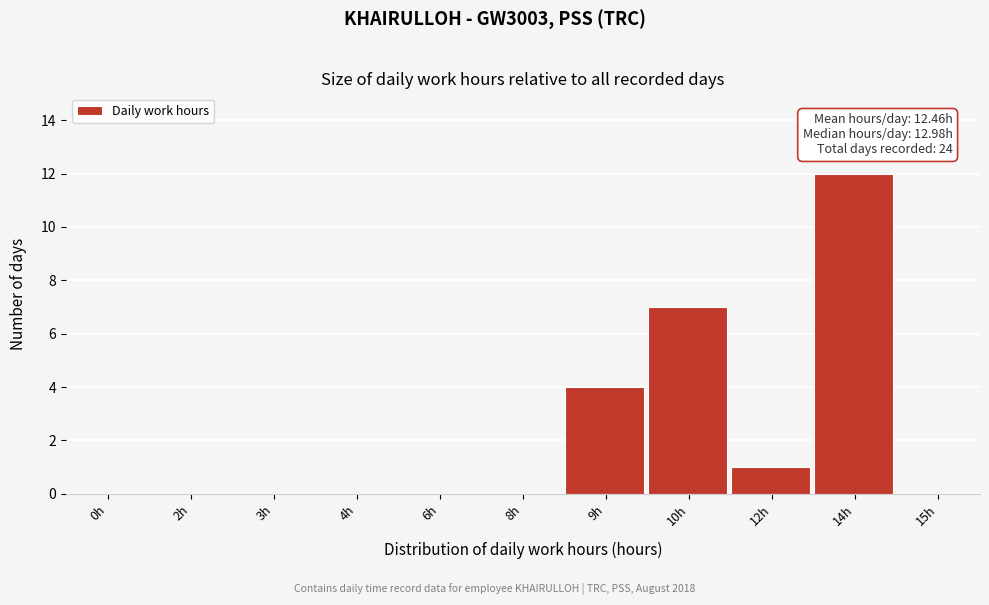

Reading left to right, list all the values displayed in this chart.

0h=0	2h=0	3h=0	4h=0	6h=0	8h=0	9h=4	10h=7	12h=1	14h=12	15h=0